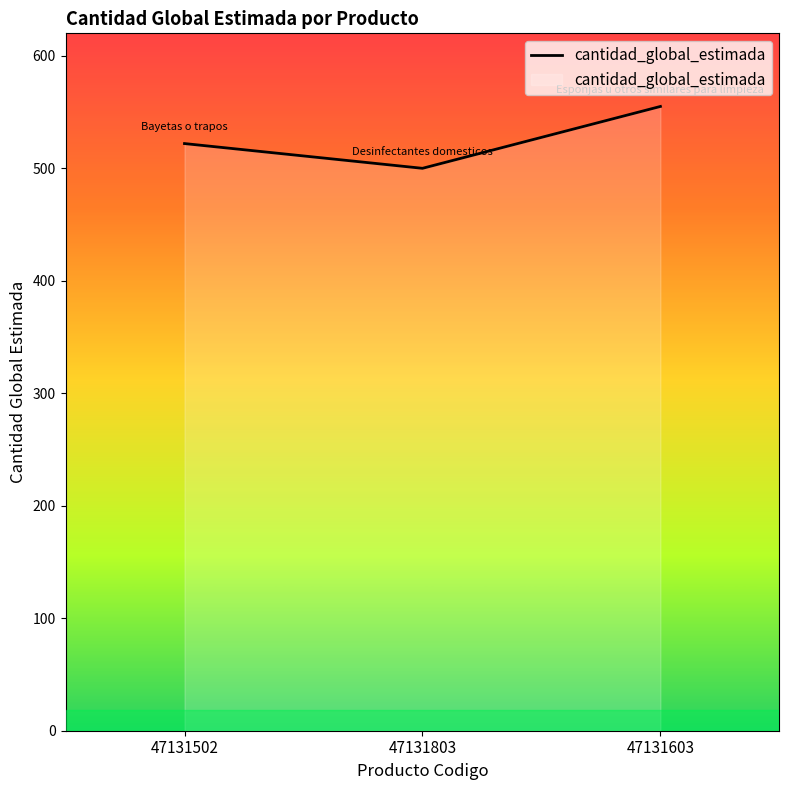

How many distinct data groups are displayed?

1